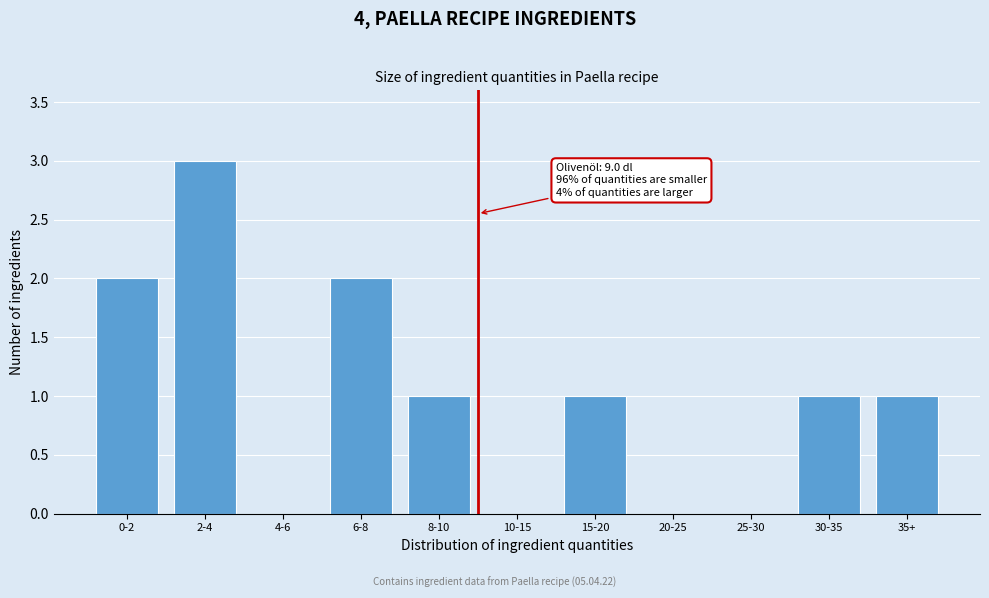

Reading left to right, what are all the values shown in this chart?

0-2=2	2-4=3	4-6=0	6-8=2	8-10=1	10-15=0	15-20=1	20-25=0	25-30=0	30-35=1	35+=1